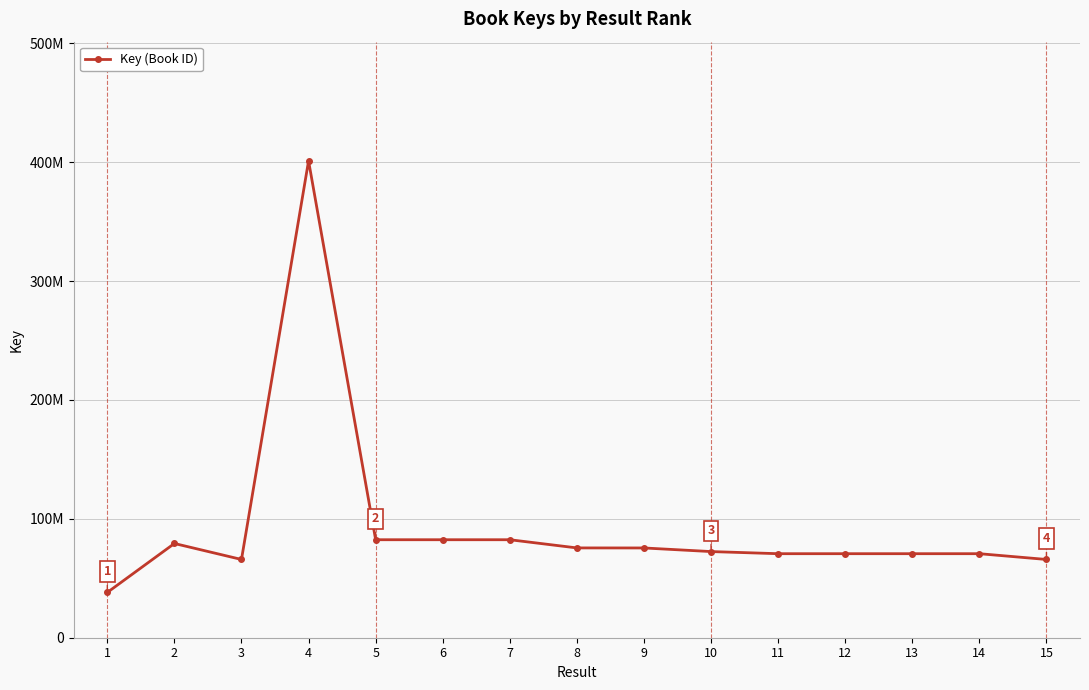

How many points are lower than both their immediate neighbors (excluding endpoints)?

2